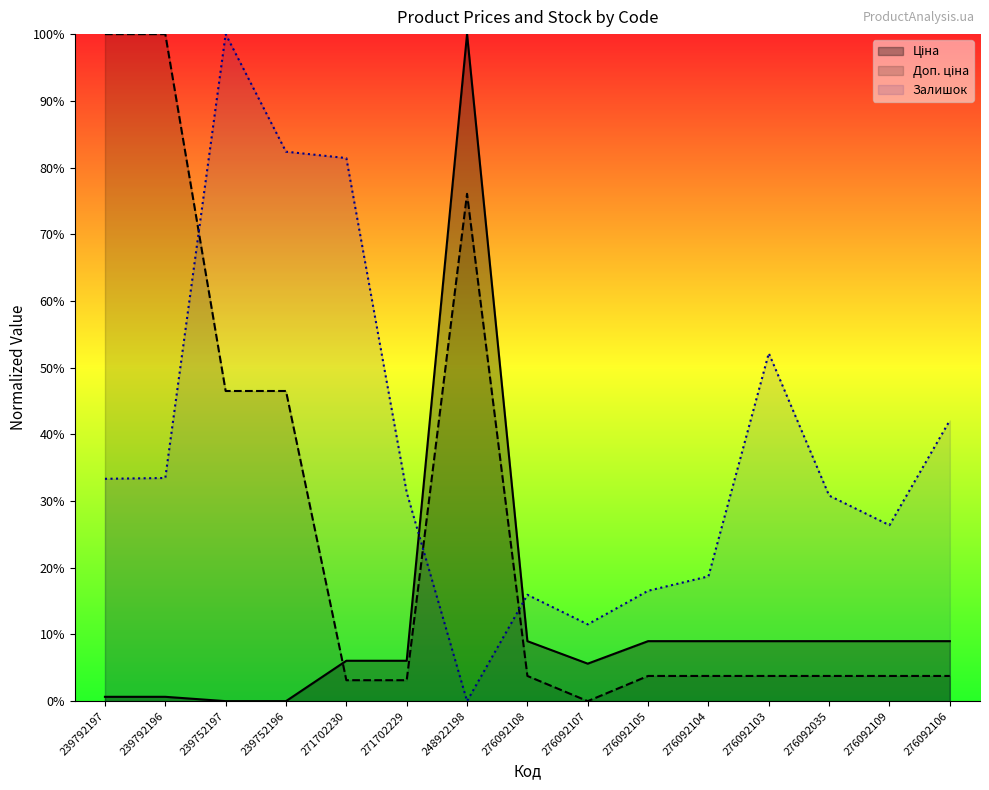

How many data points in Ціна are above 8?

8